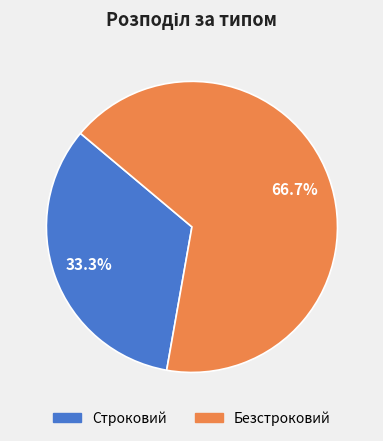

Between Строковий and Безстроковий, which is larger?

Безстроковий